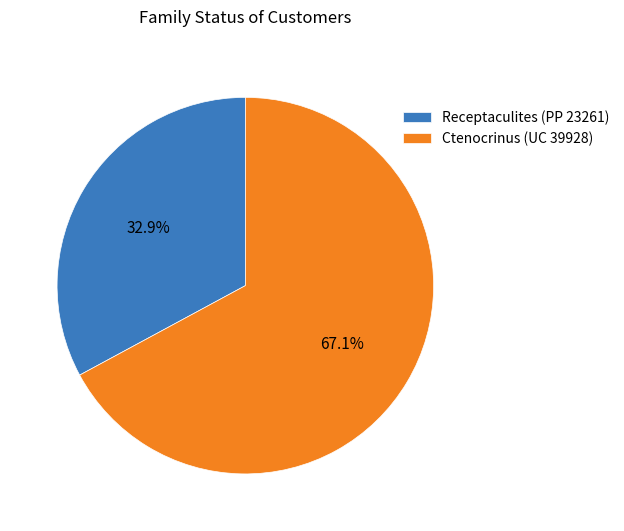

Is it true that Receptaculites (PP 23261) is 33% of the pie?

True